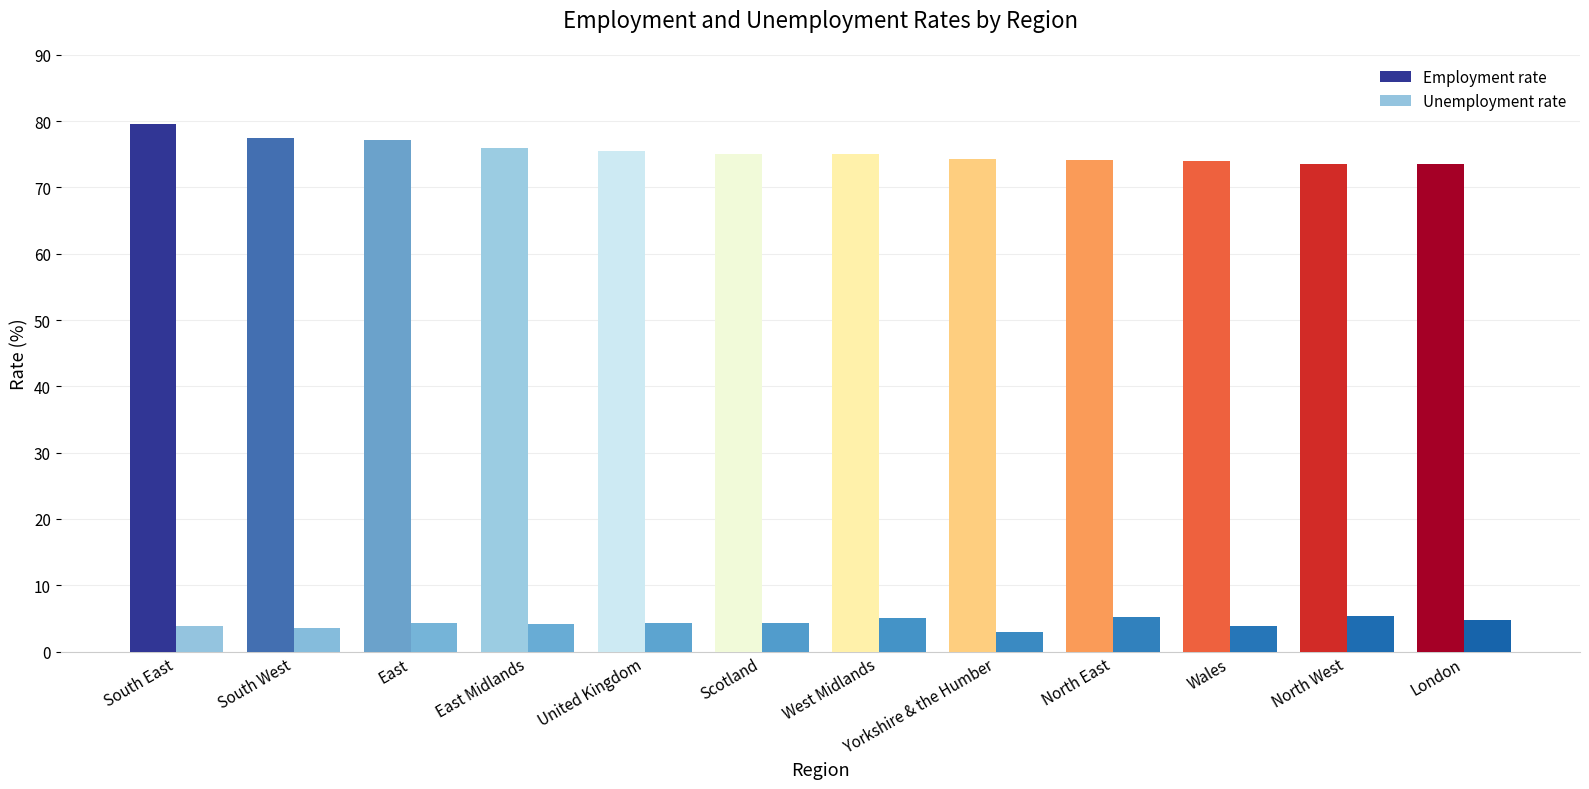

The value of Unemployment rate at United Kingdom is 4.3. True or false?

True